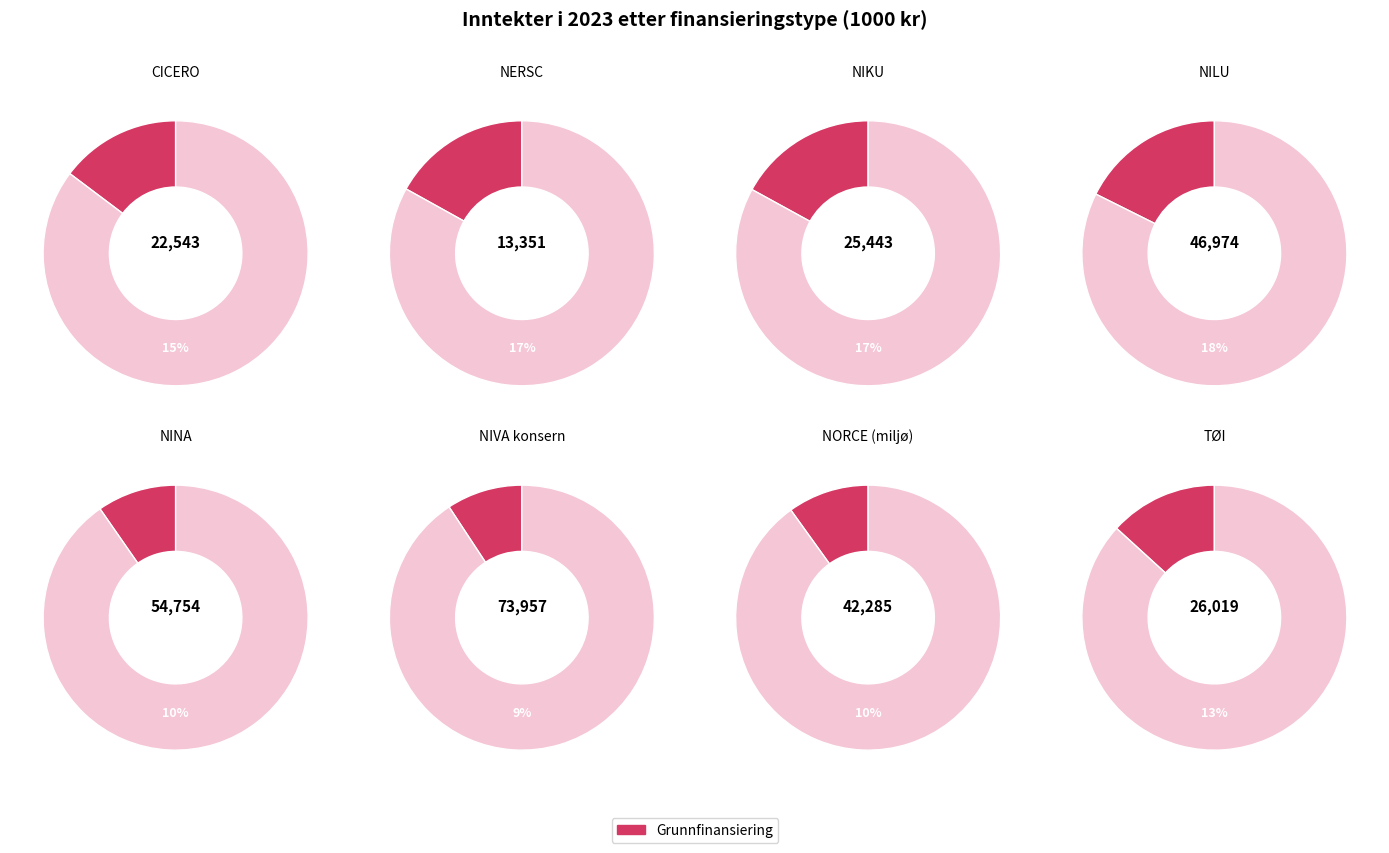

Rank the series by their average value, from lowest to highest.

Grunnfinansiering, Totale inntekter